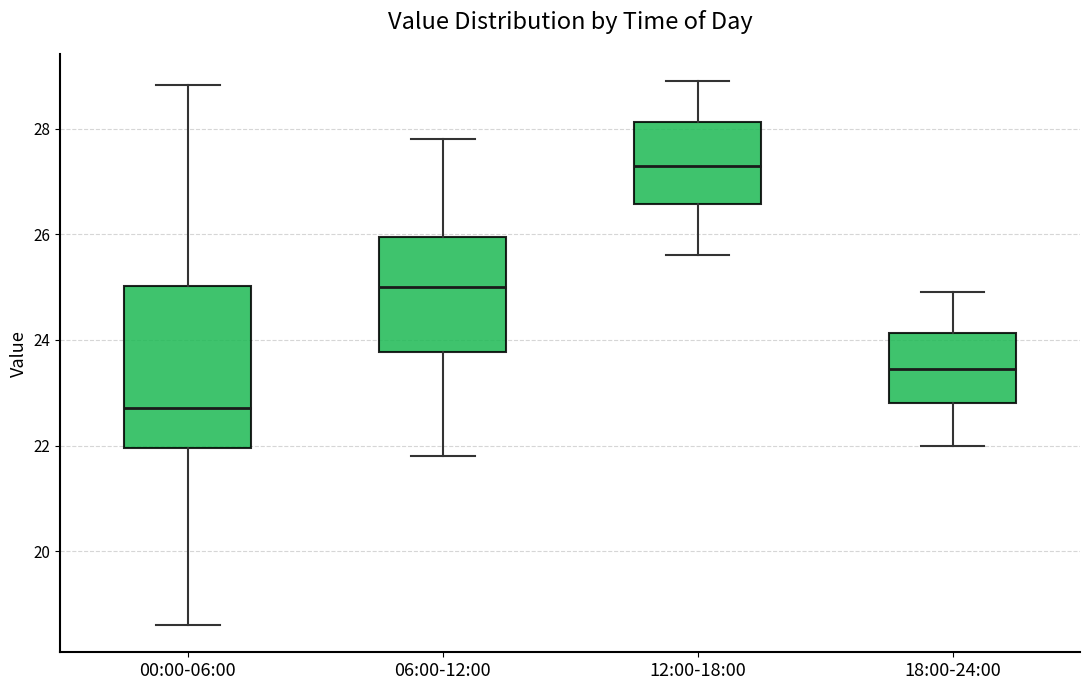

Where does the lower whisker of the box for 18:00-24:00 end on the y-axis? The values are not printed on the chart, so give them approximately, as read against the axis.

22.0